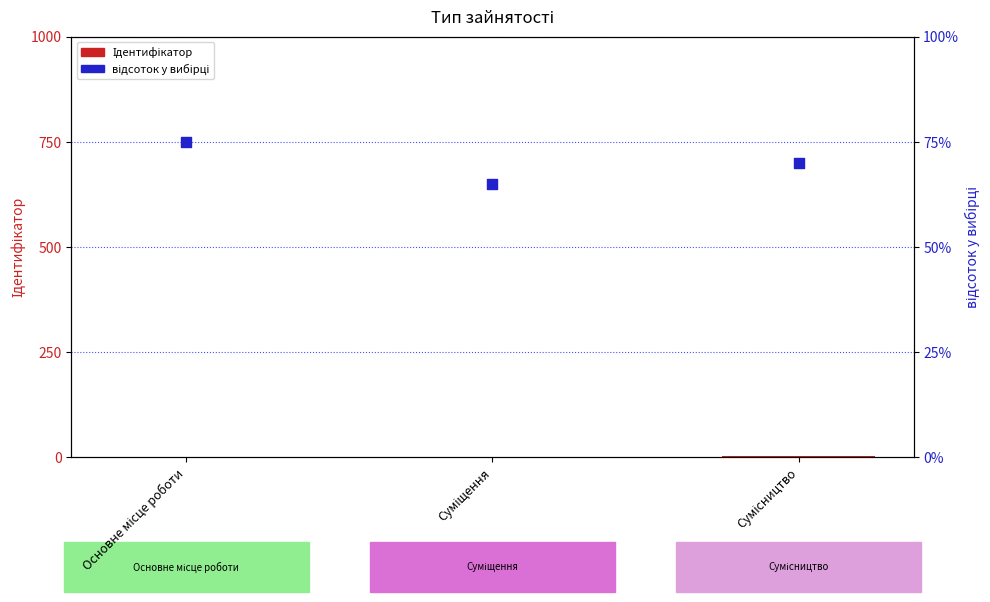

Which series reaches the maximum Y coordinate?

відсоток у вибірці